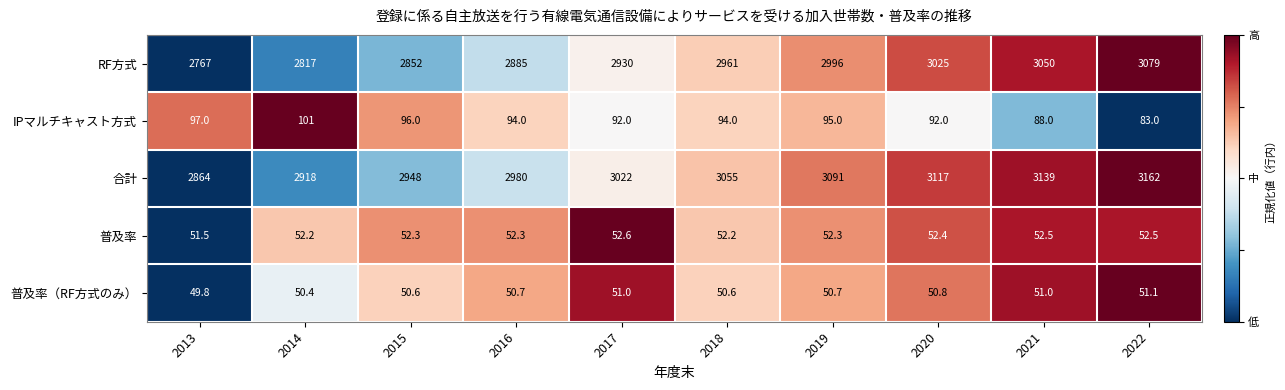

What is the difference between the second highest and minimum values in the 普及率 series?

1.0